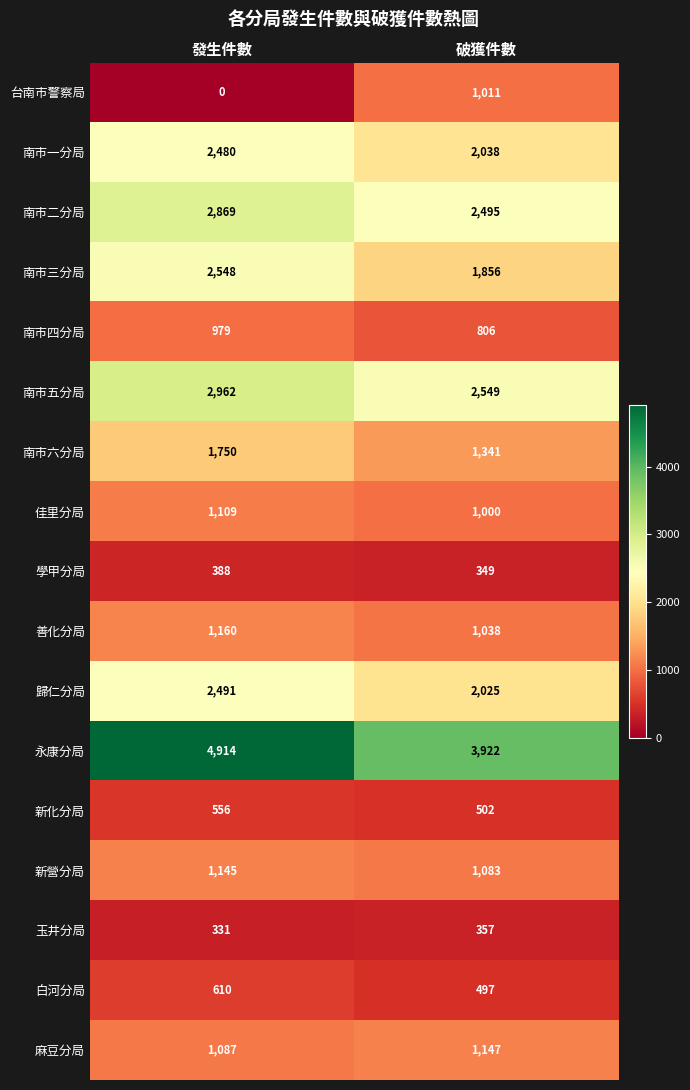

What is the total value across all series at 破獲件數?

24016